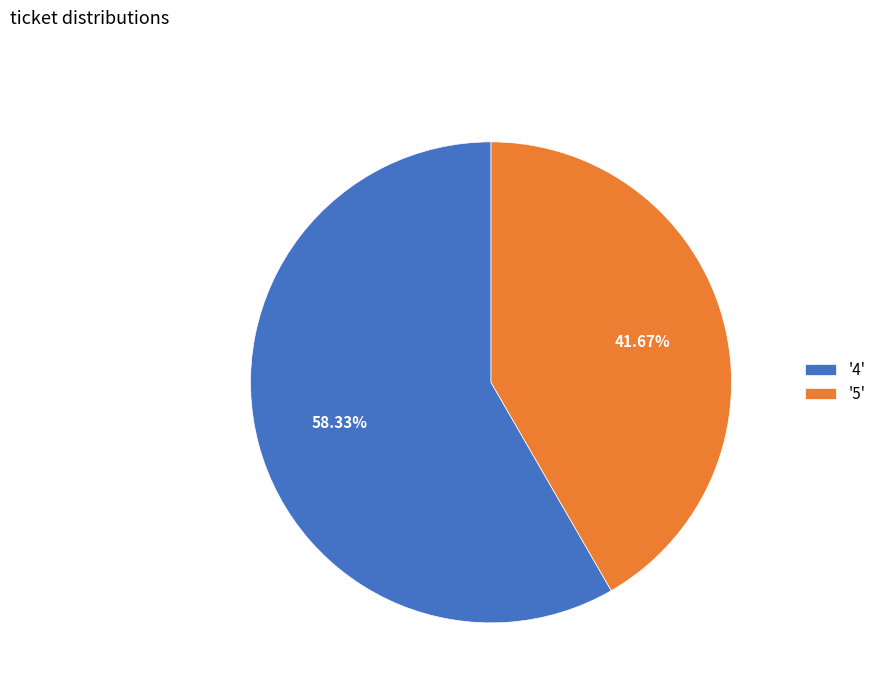

Does '5' account for over 50% of the chart?

No